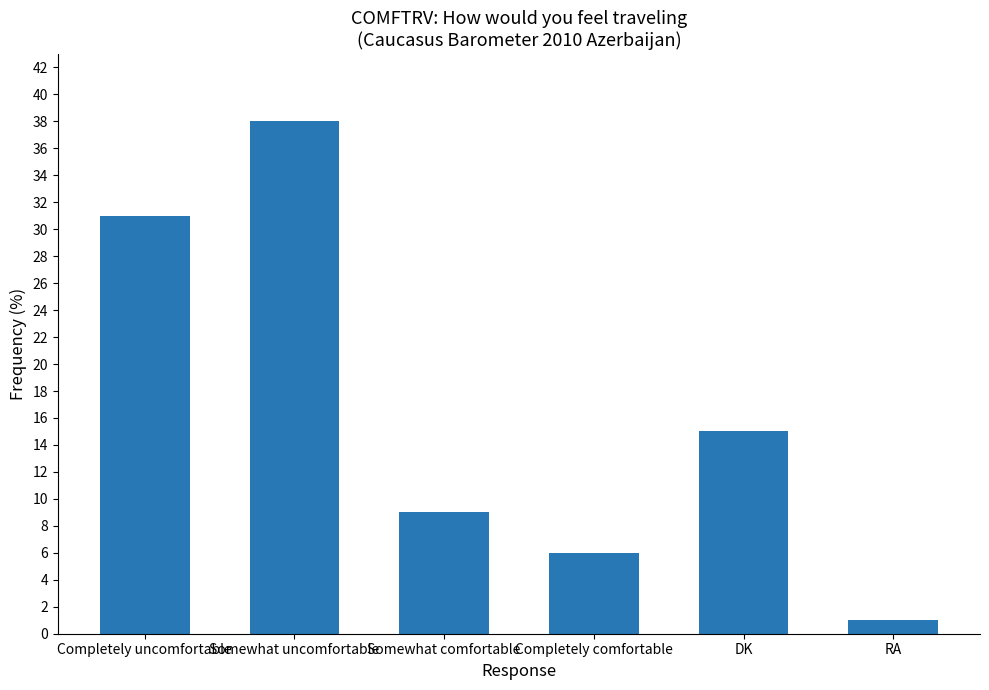

Reading right to left, what are all the values shown in this chart?

RA=1	DK=15	Completely comfortable=6	Somewhat comfortable=9	Somewhat uncomfortable=38	Completely uncomfortable=31